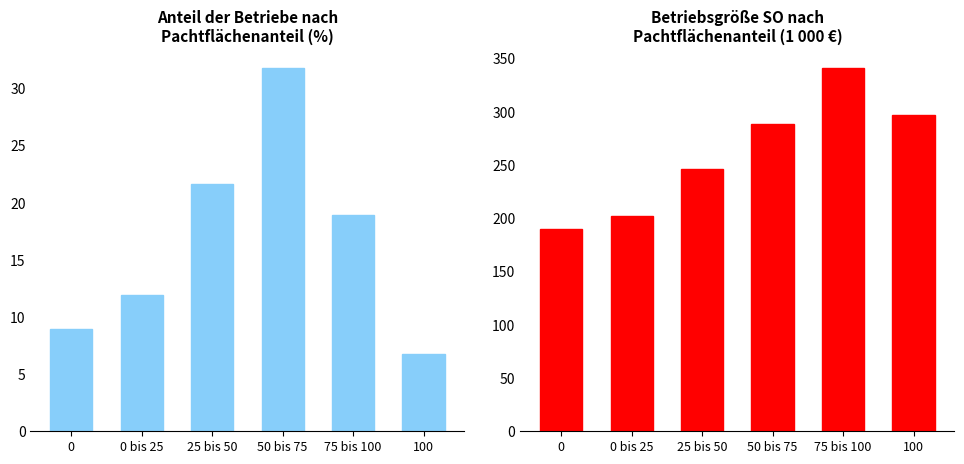

Count the number of categories in the chart.

6